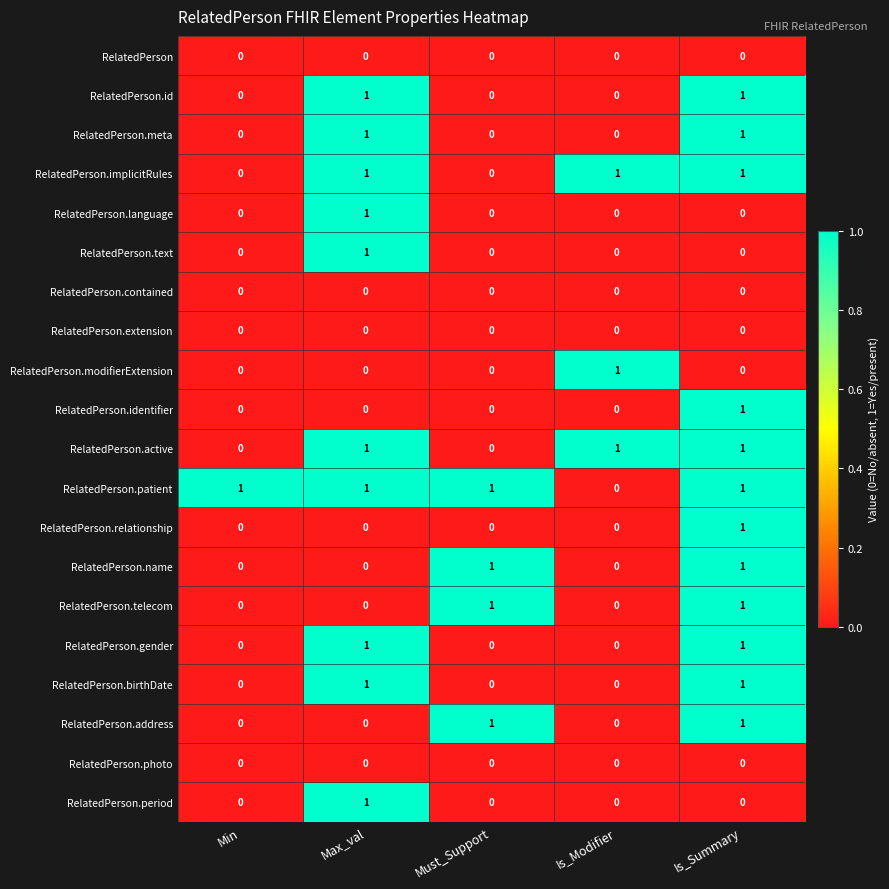

At which label is RelatedPerson.patient closest to 0?

Is_Modifier